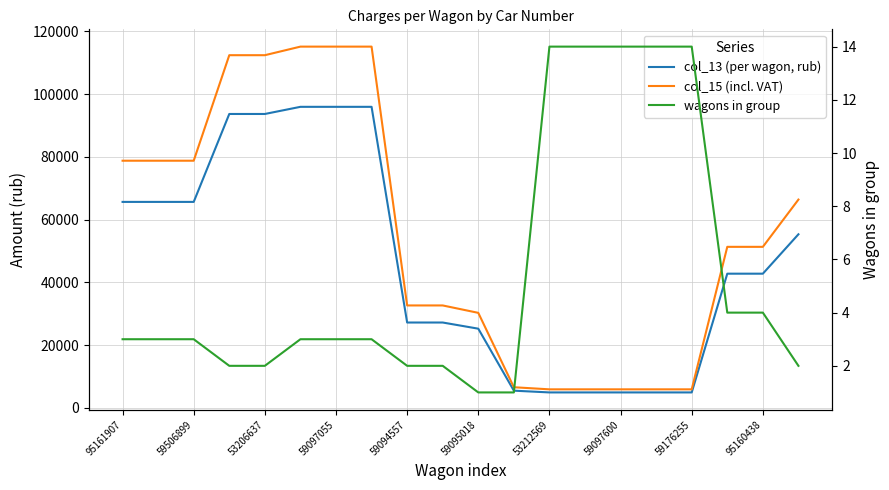

The col_13 (per wagon, rub) series shows 4919.0 at 15. True or false?

True